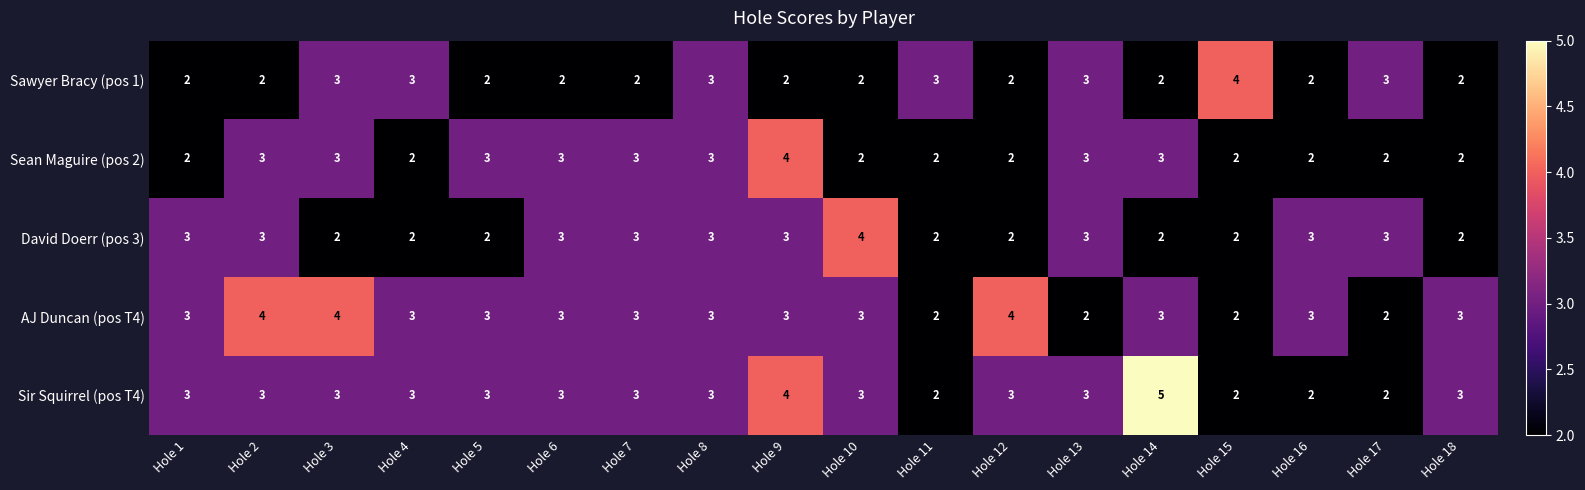

At which category is the sum across all series the highest?

Hole 9